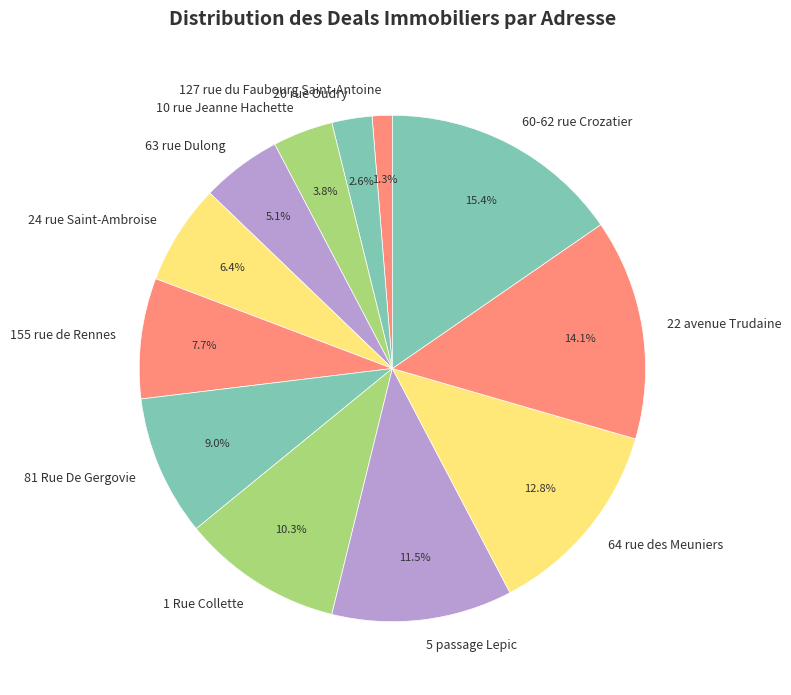

Combined, what portion of the pie is 127 rue du Faubourg Saint-Antoine and 64 rue des Meuniers?

14.1%